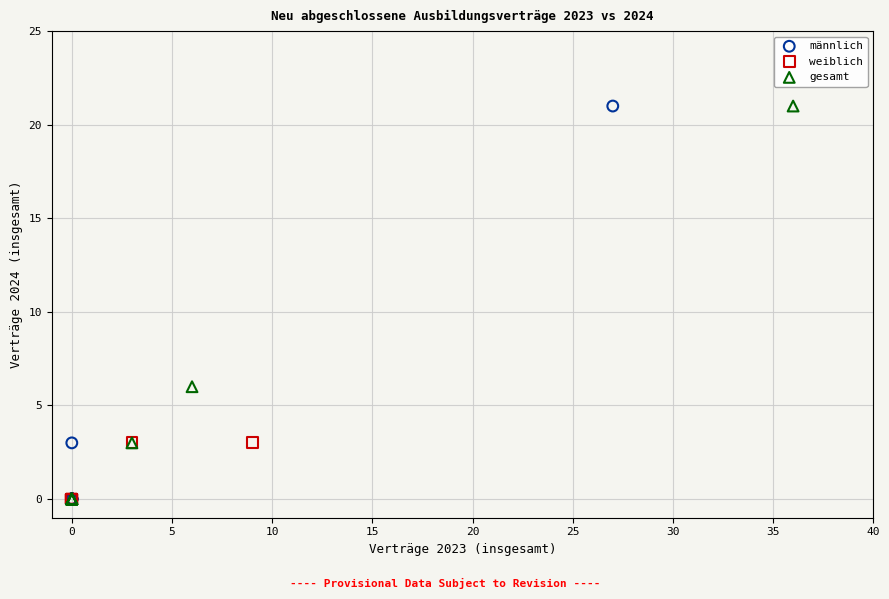

What are all the series names shown in the legend?

männlich, weiblich, gesamt